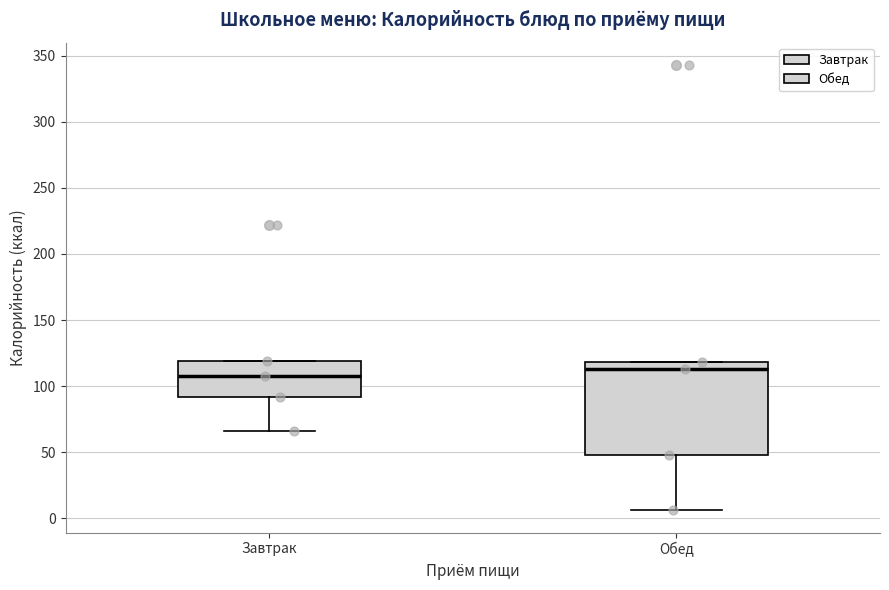

Where is the upper edge of the box for Обед on the y-axis? The values are not printed on the chart, so give them approximately, as read against the axis.

120